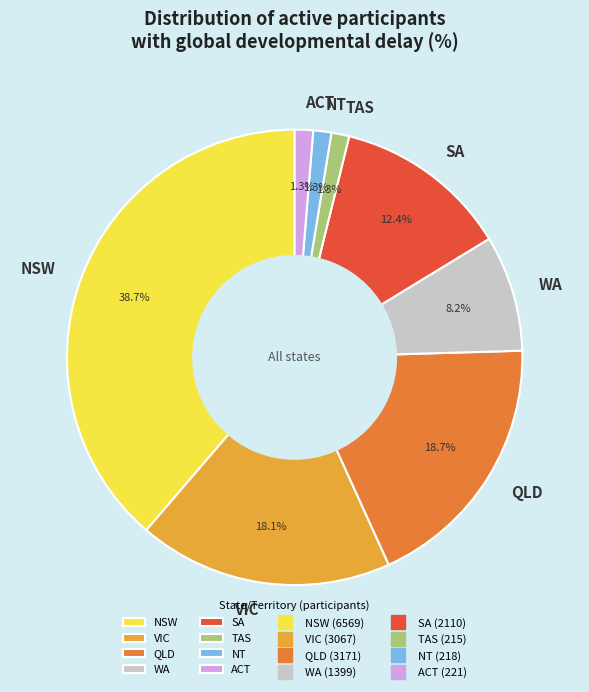

Between NT and SA, which is larger?

SA